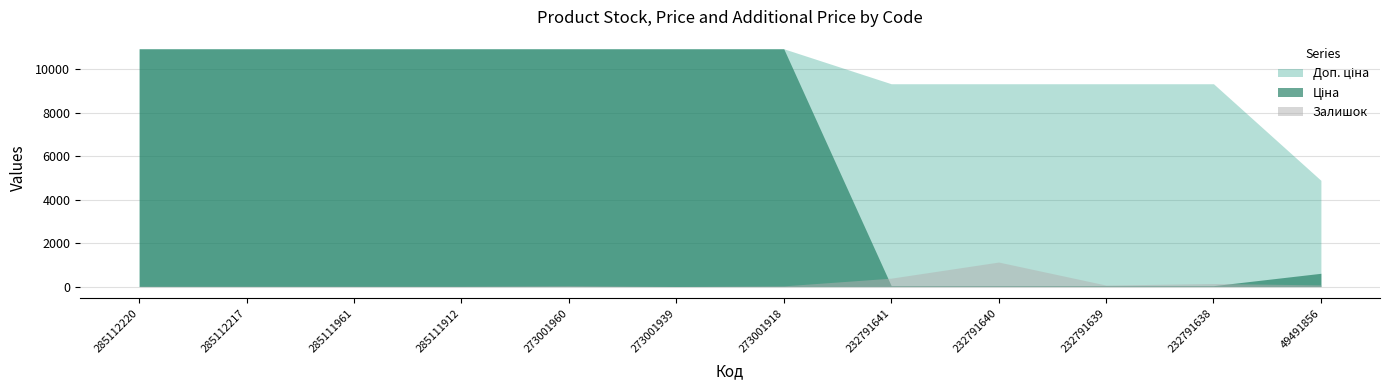

What is the value of the Залишок point at the 8th from the left?

387.0